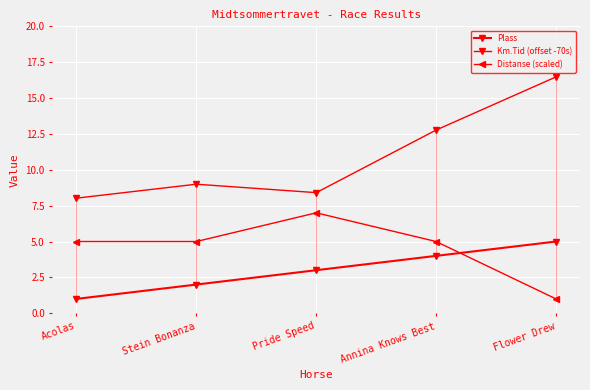

Which series has the largest total across all categories?

Km.Tid (offset -70s)